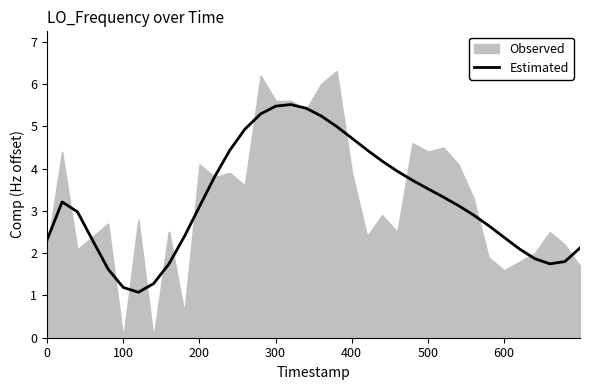

True or false: the data has more than 0 interior local peaks.

True